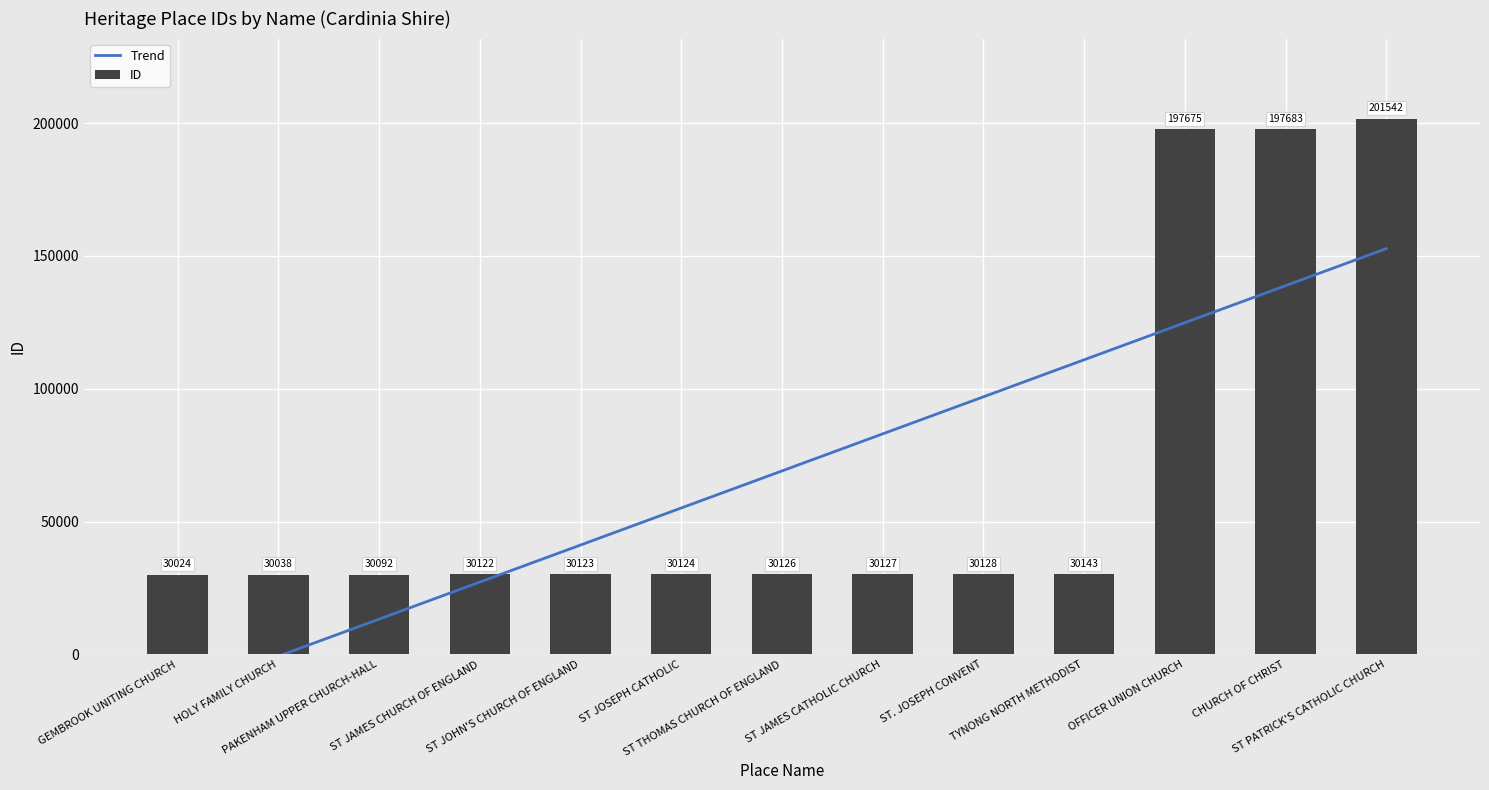

Is it true that Trend equals 110903.7 at TYNONG NORTH METHODIST?

True